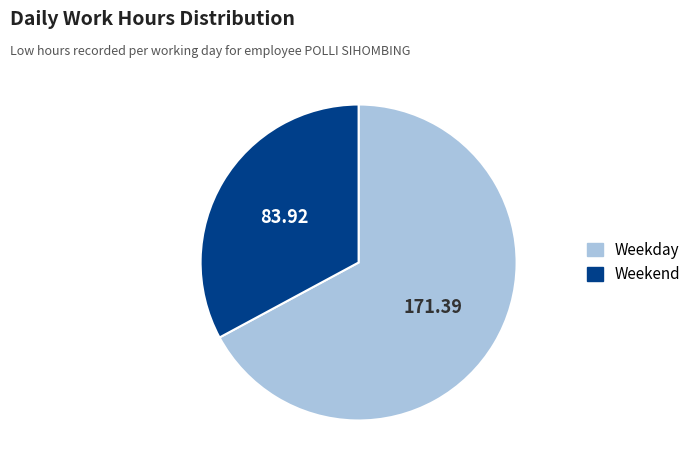

Does any single category account for the majority?

Yes